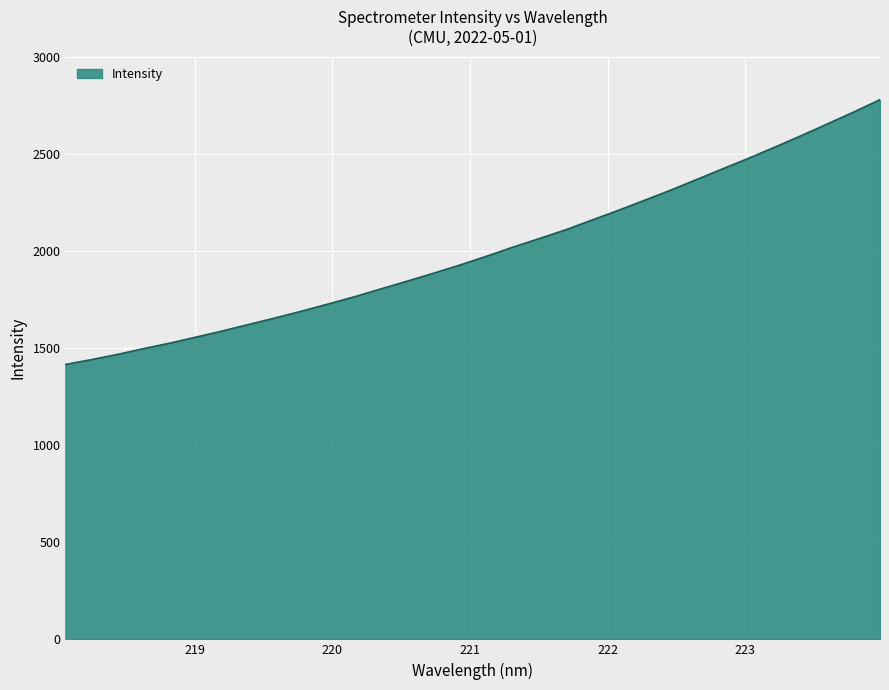

What is the difference between the maximum and minimum values?

1365.3